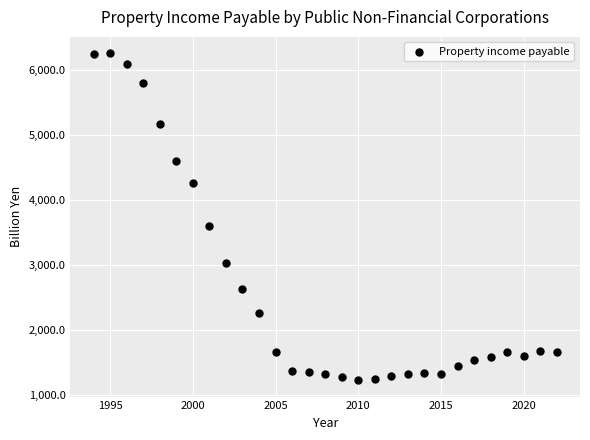

What is the range of Y values (max minus min)?

5026.7